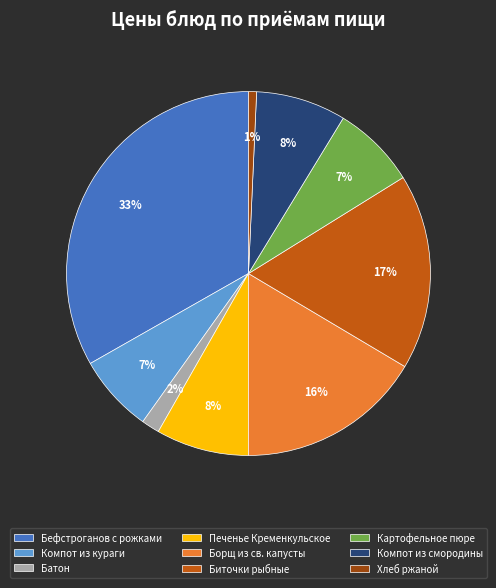

Which category has the smallest portion of the pie?

Хлеб ржаной